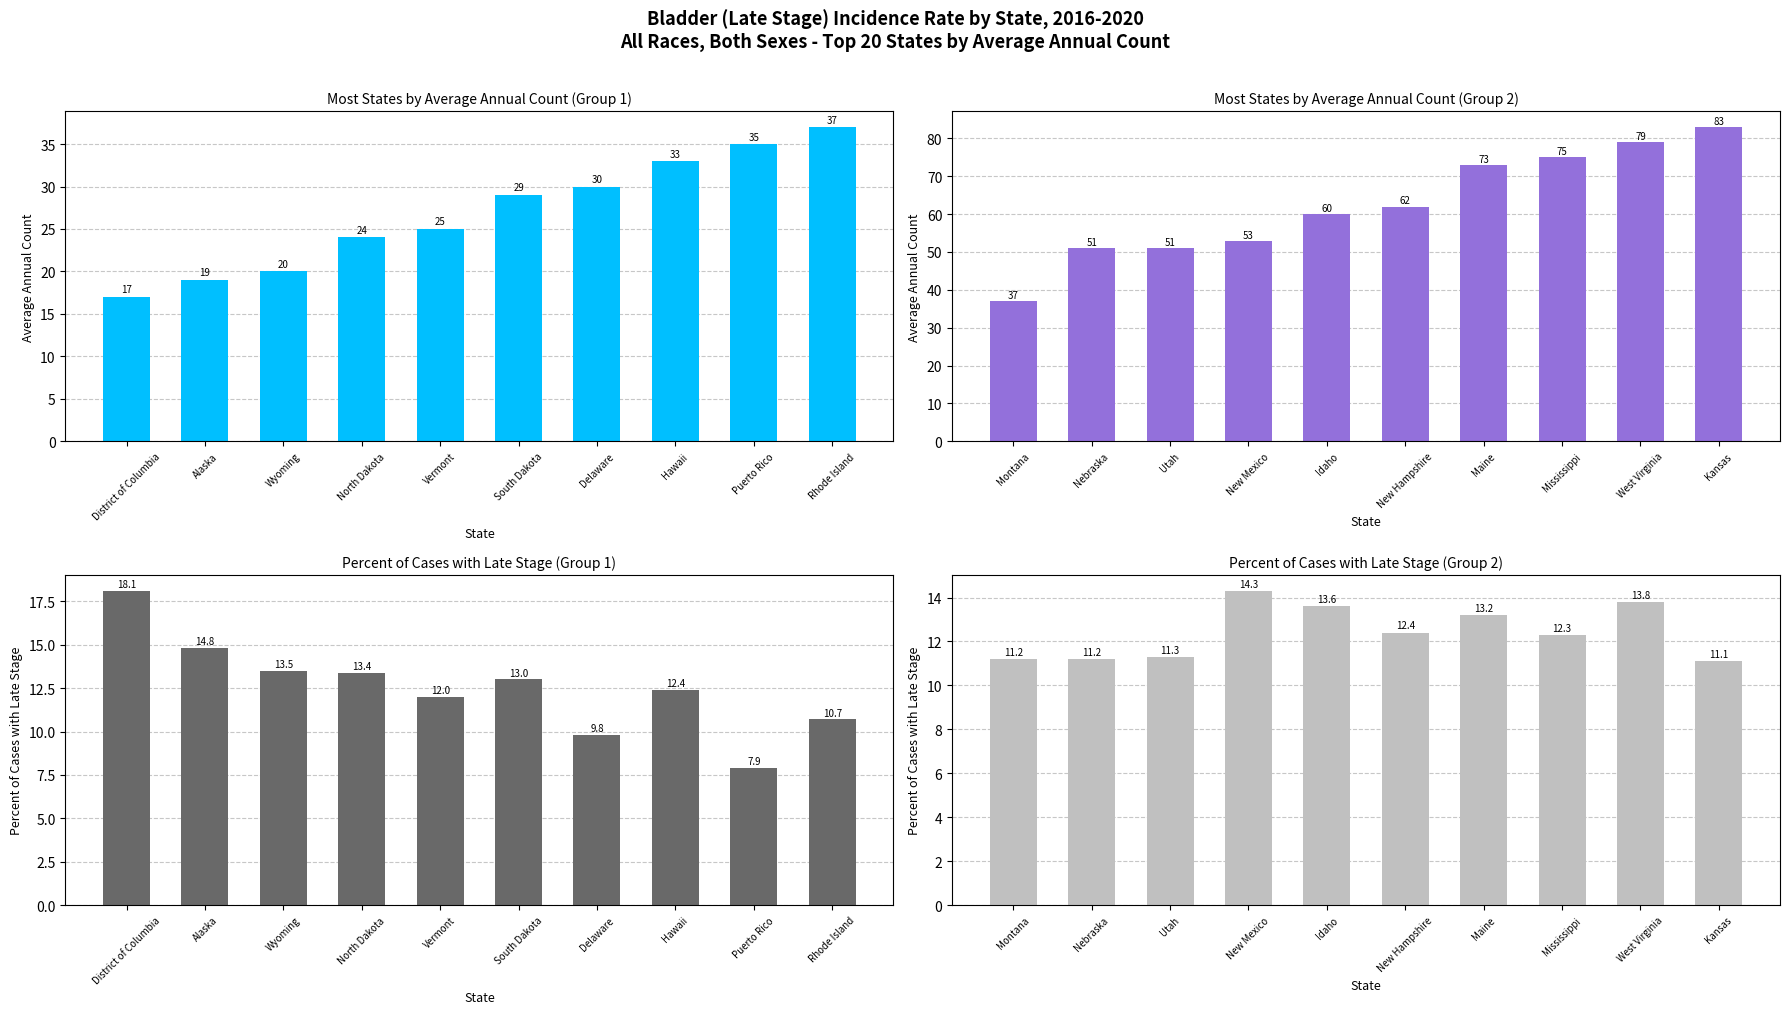

At which category is the sum across all series the highest?

Kansas